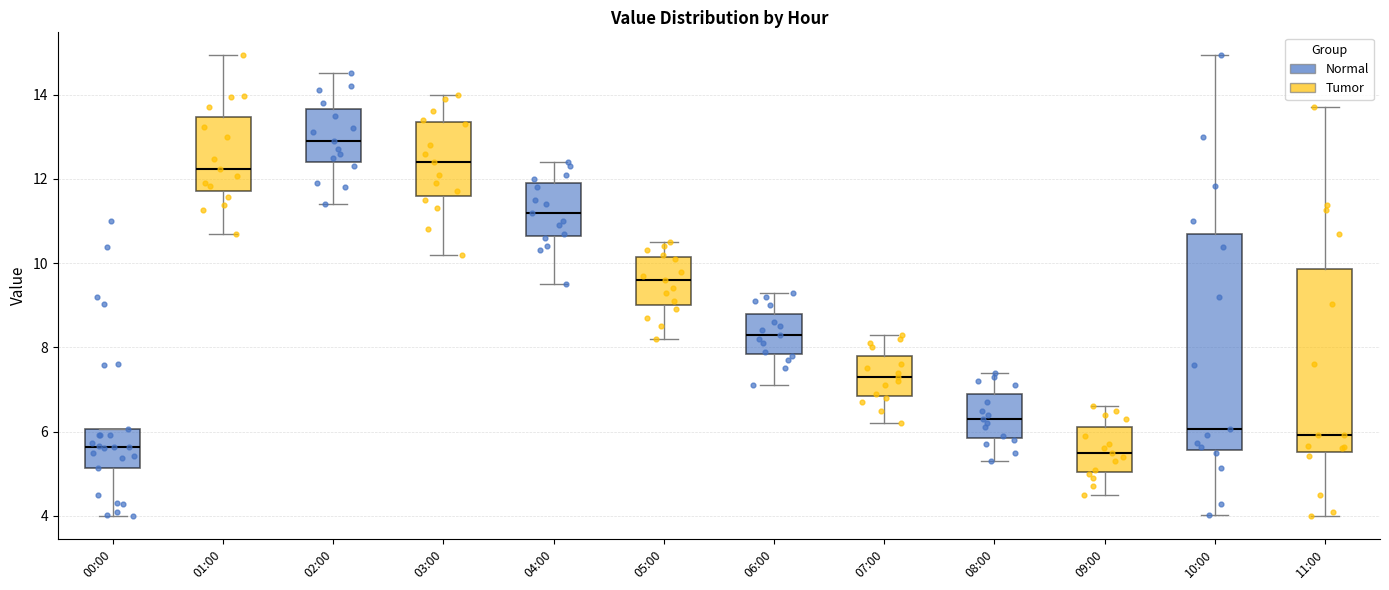

Where does the median line of the box for 05:00 sit on the y-axis? The values are not printed on the chart, so give them approximately, as read against the axis.

9.6